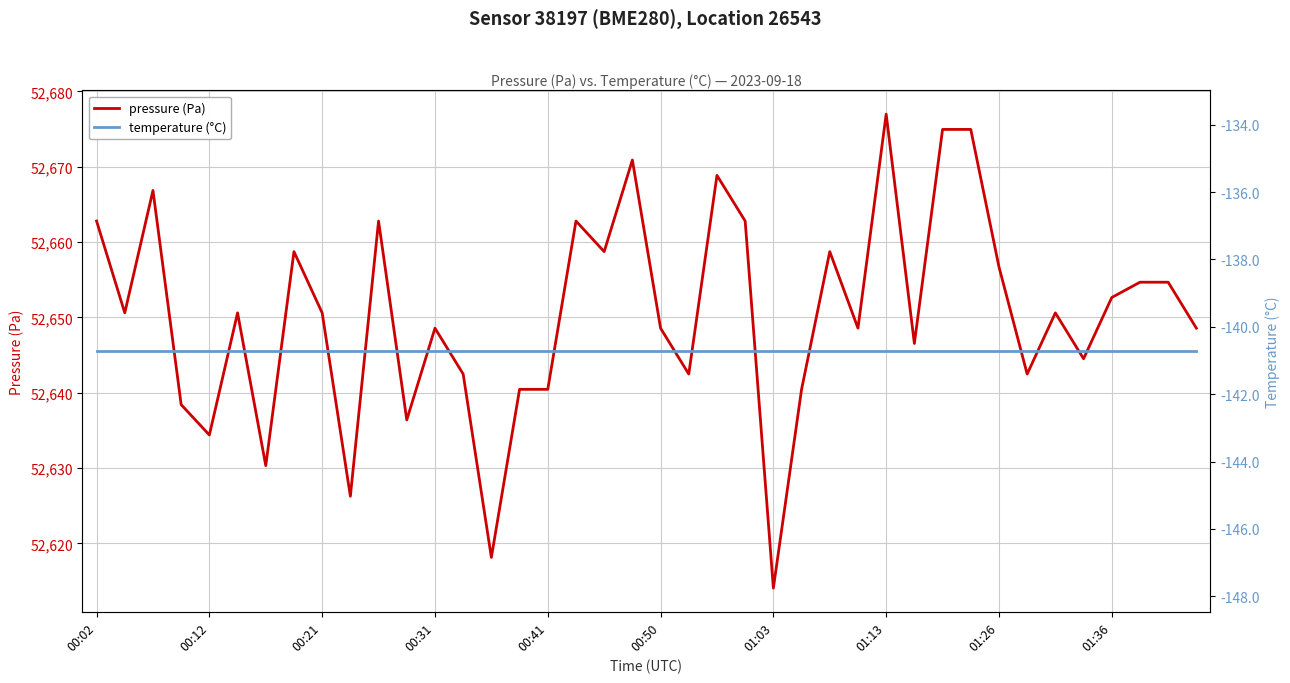

What is the maximum value for pressure (Pa)?

52677.0